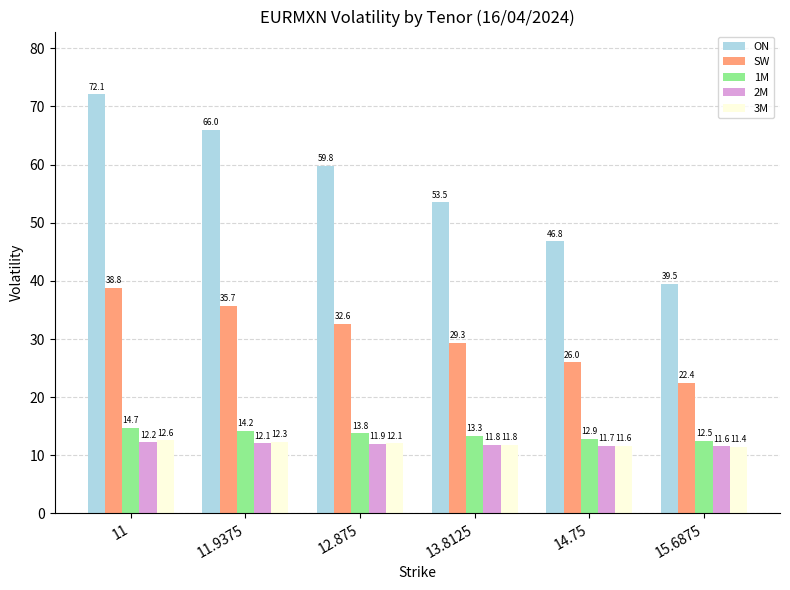

Between 13.8125 and 14.75, which series saw the biggest shift?

ON